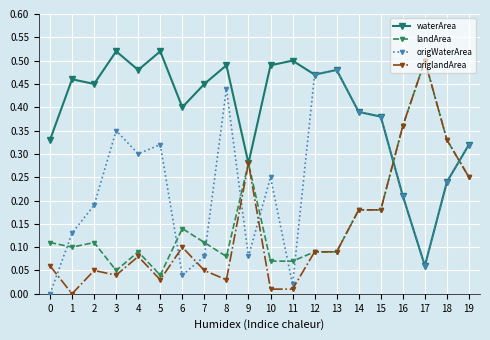

How many times do origWaterArea and landArea cross each other?

9